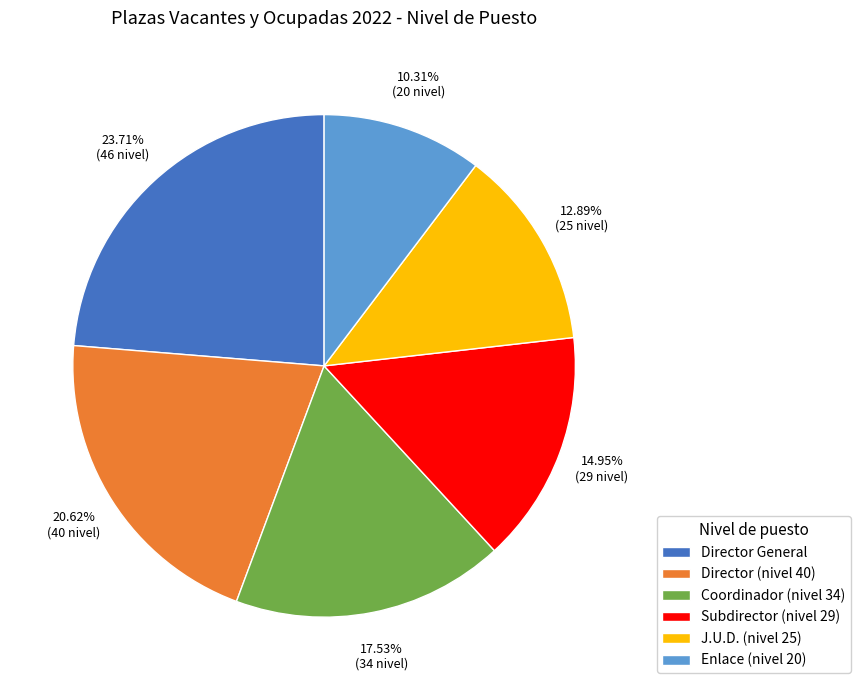

Is it true that J.U.D. (nivel 25) is 13% of the pie?

True